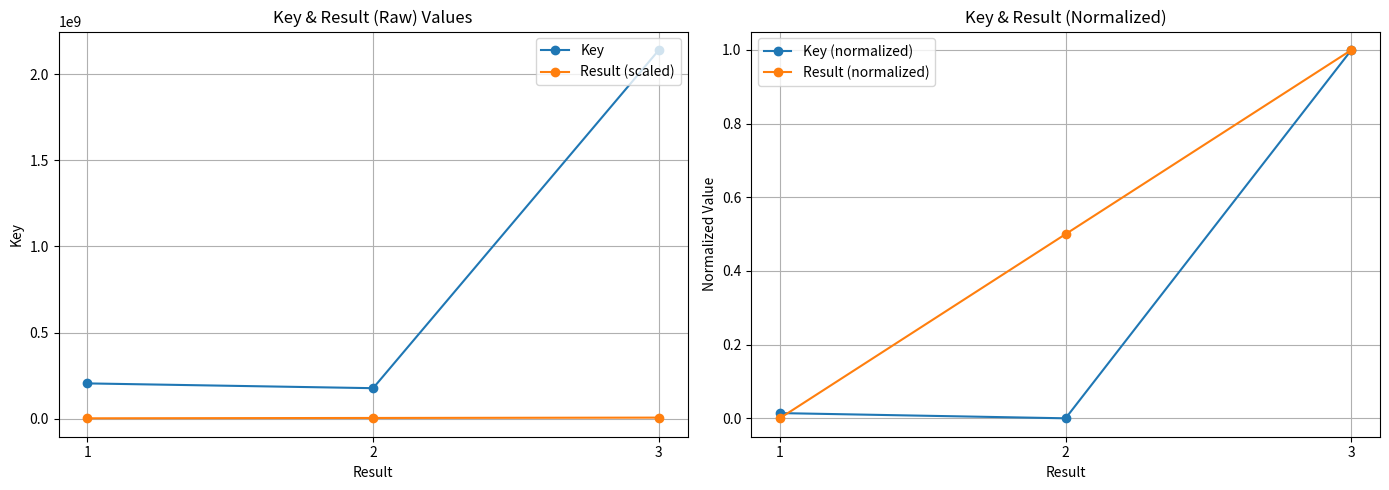

Between 1 and 2, which is larger?

1